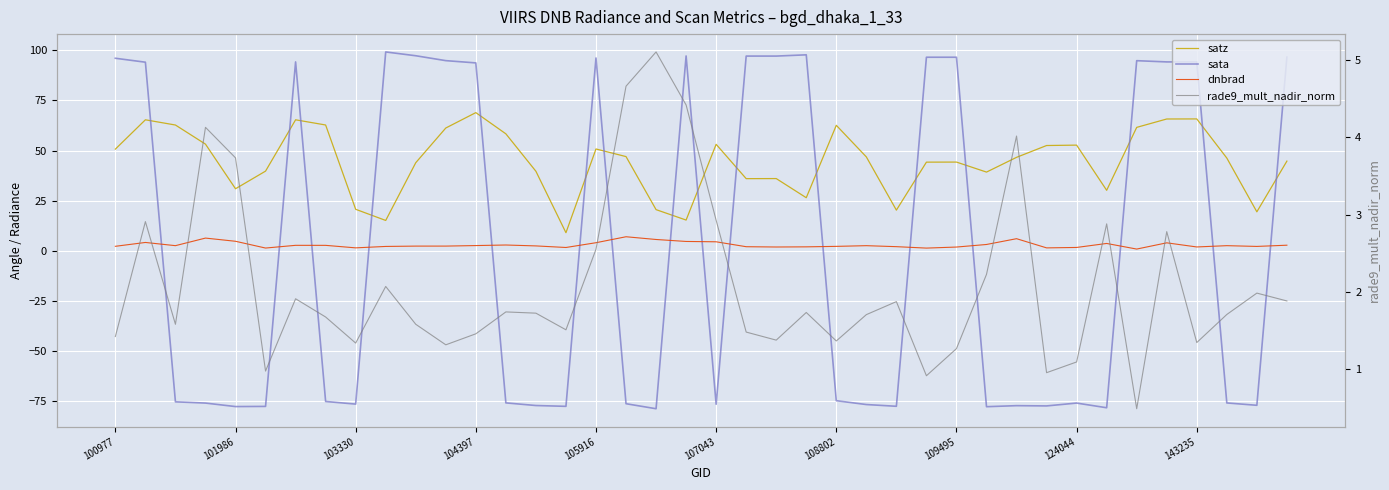

What is the difference between the maximum and minimum values in the satz series?

59.9